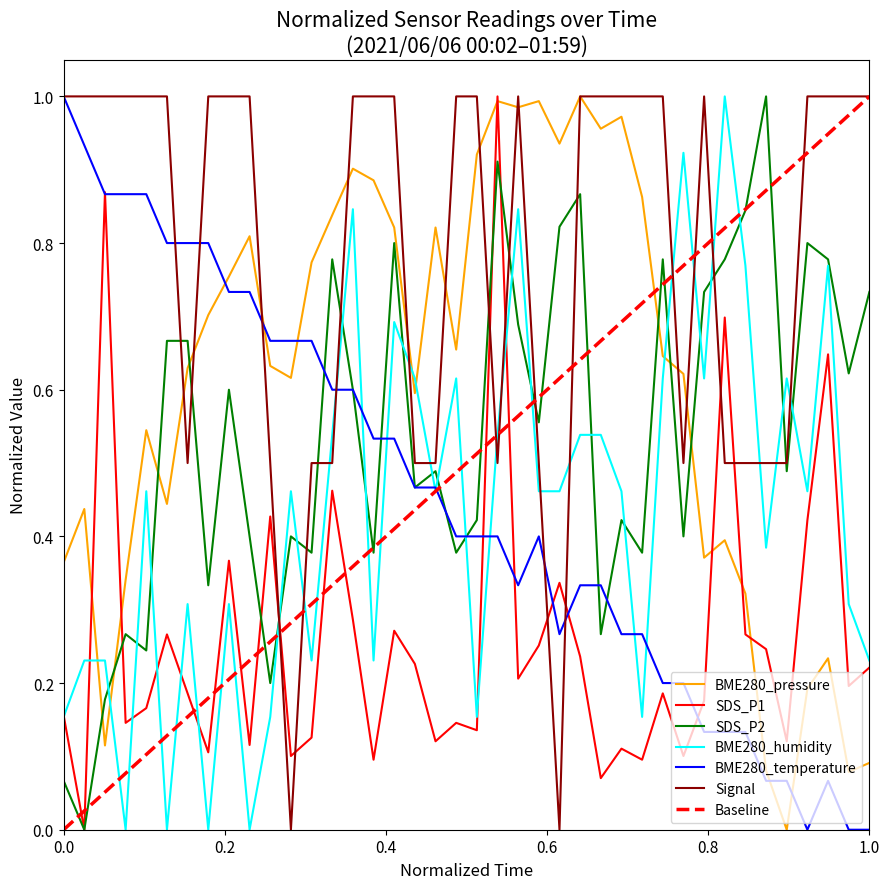

Where is BME280_temperature nearest to the value 0?

01:50